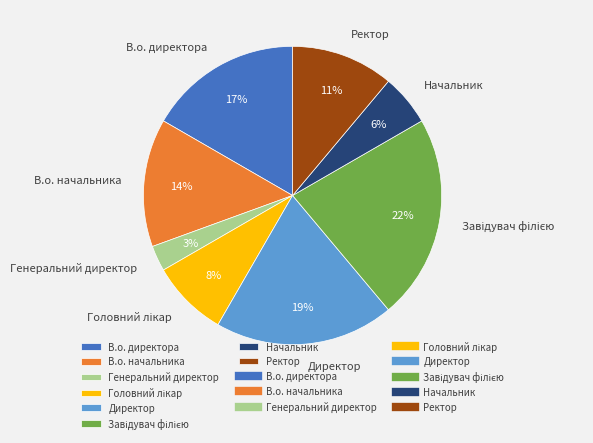

How many slices are in this pie chart?

8